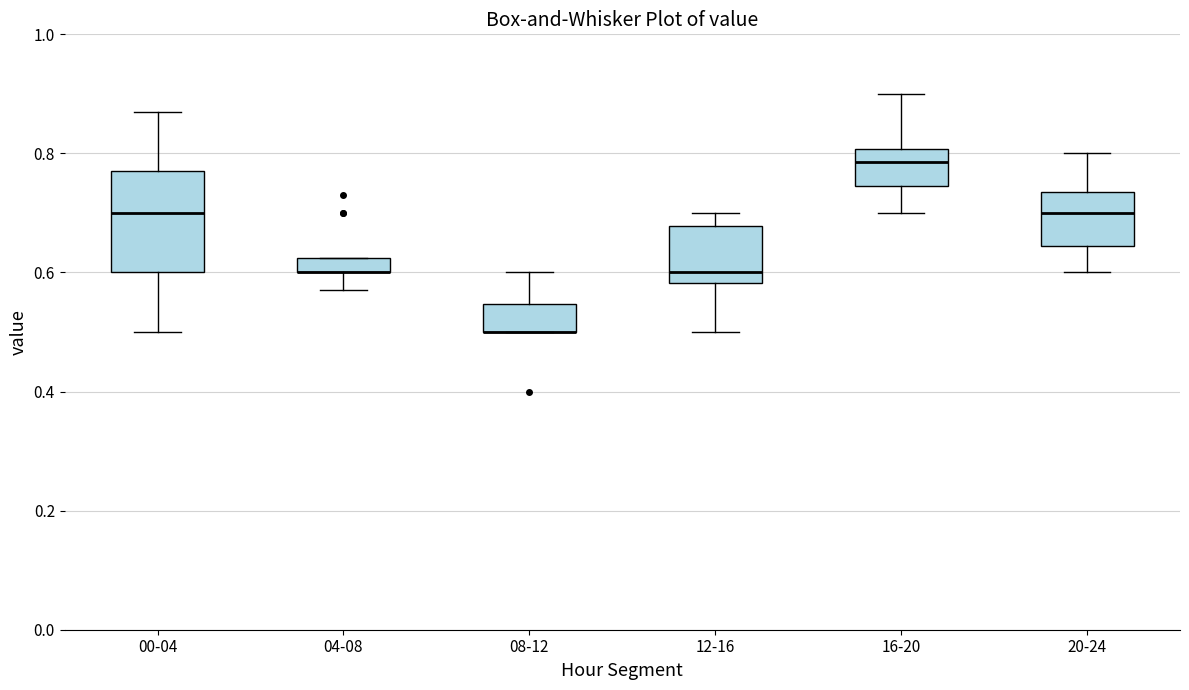

Where does the upper whisker of the box for 20-24 end on the y-axis? The values are not printed on the chart, so give them approximately, as read against the axis.

0.80